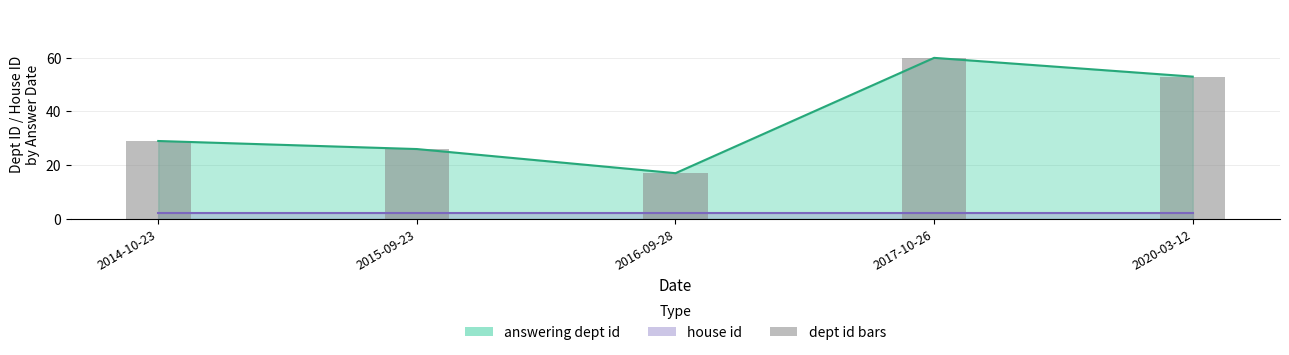

Is it true that the value at 2016-09-28 is 26?

False